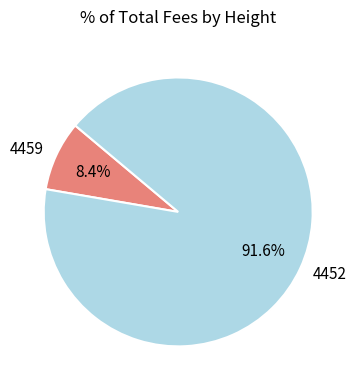

What is the majority slice?

4452